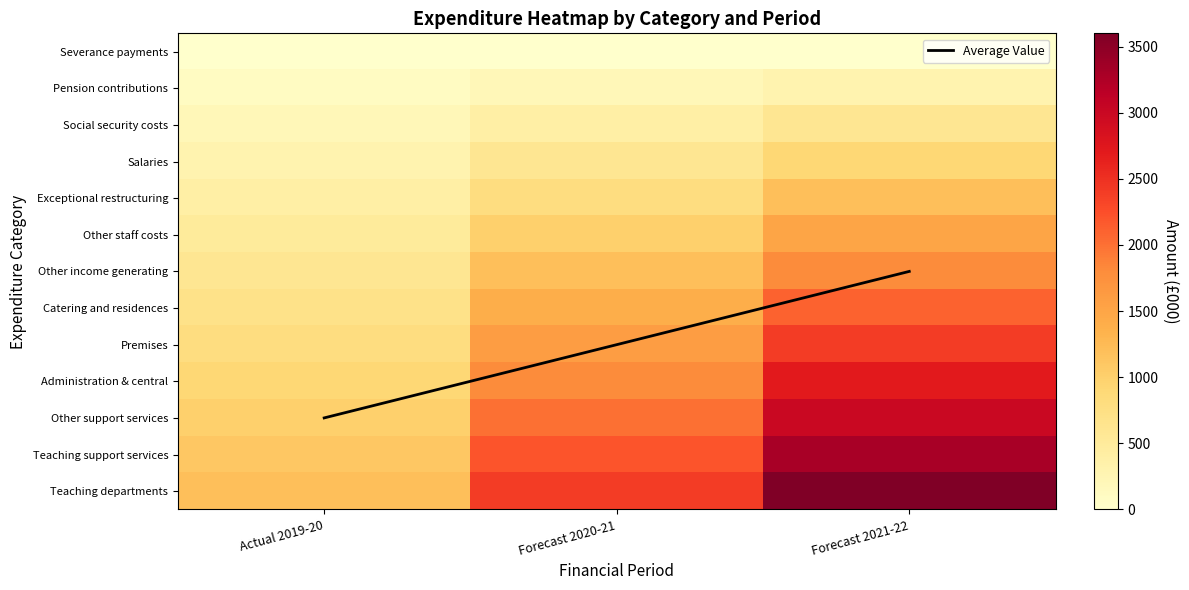

Is the value of Social security costs at Actual 2019-20 greater than the value of Catering and residences at Forecast 2020-21?

No